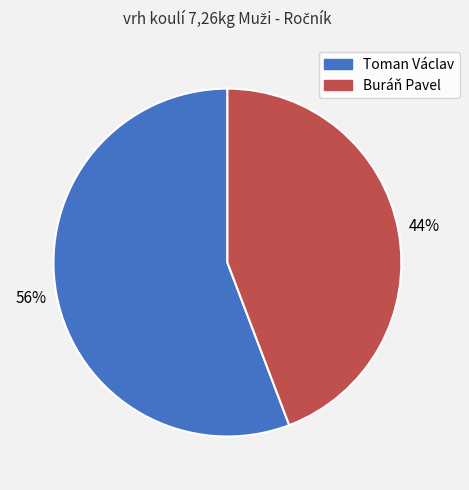

How many segments does this pie chart have?

2